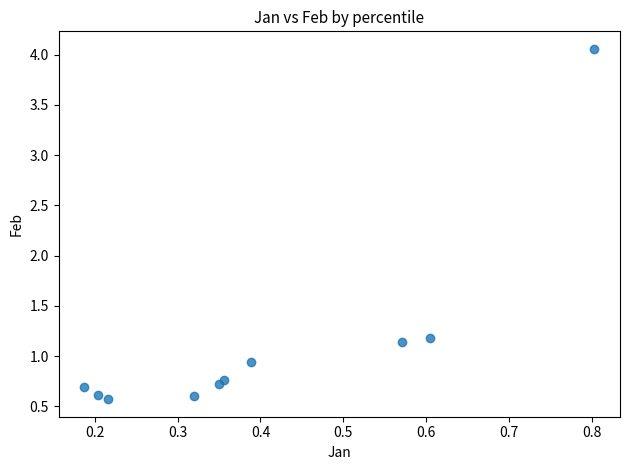

What is the average X value?

0.4